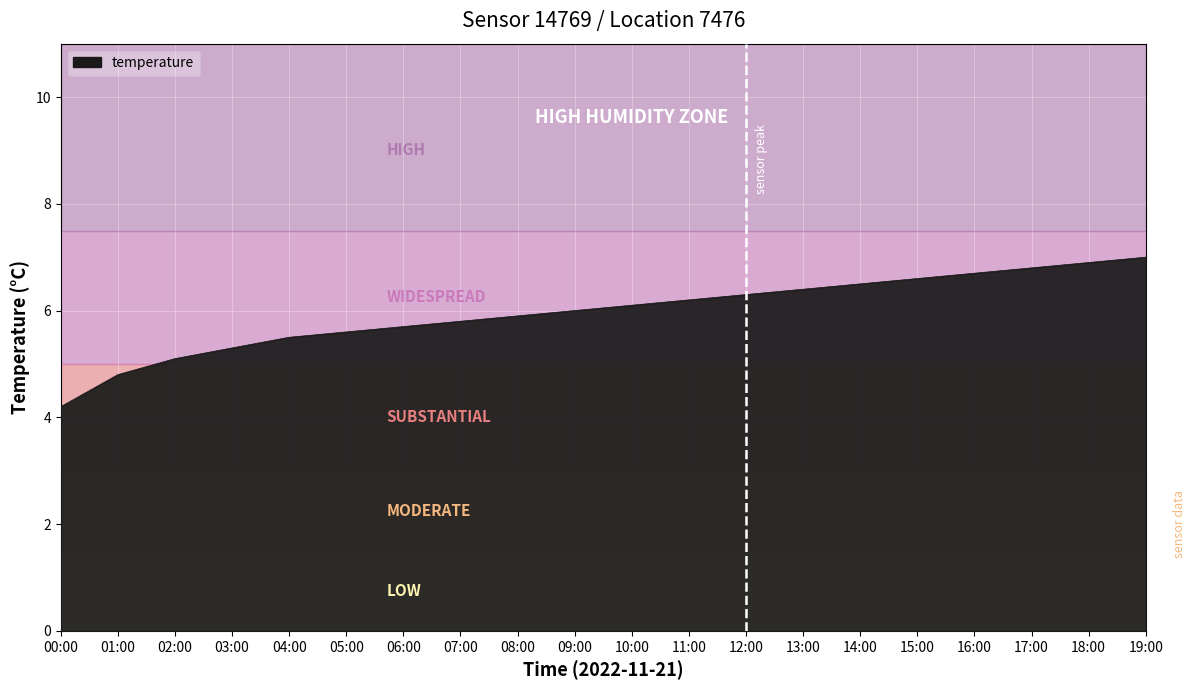

What position from the left is 09:00?

10